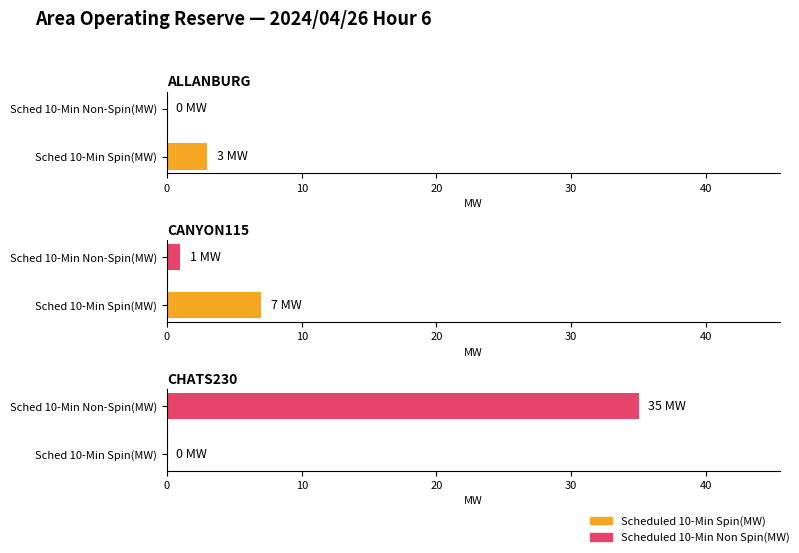

What is the total value across all series at Sched 10-Min Non-Spin(MW)?

36